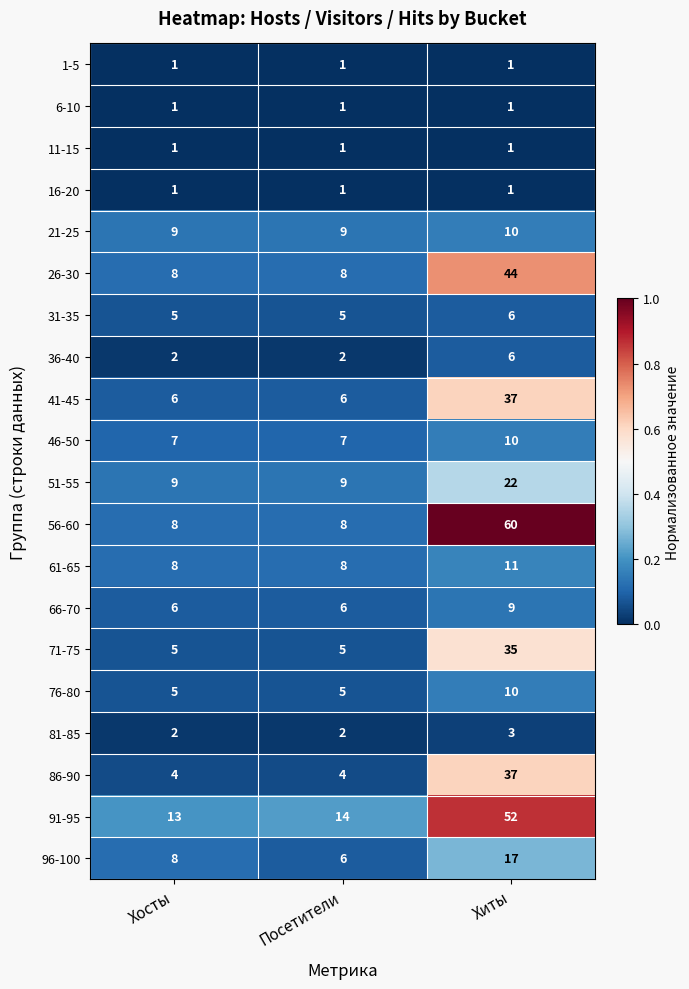

Which series has the widest spread of values?

56-60